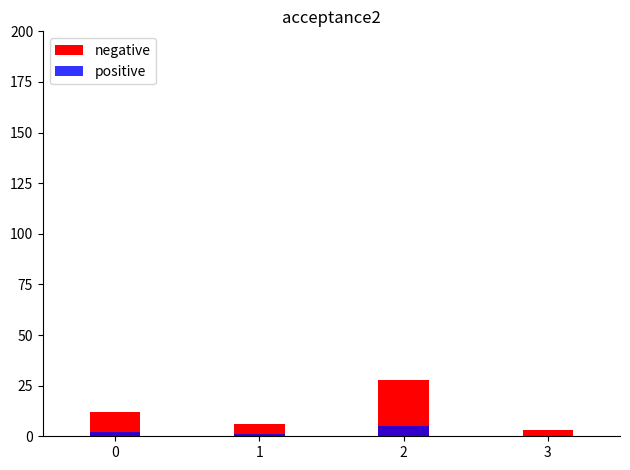

Count the number of data series in this chart.

2